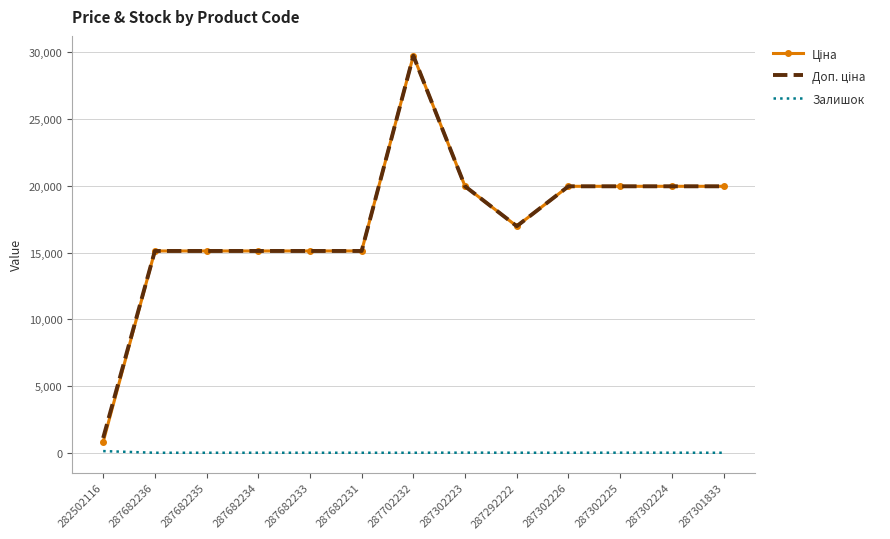

Which label corresponds to the largest value in the chart?

287702232